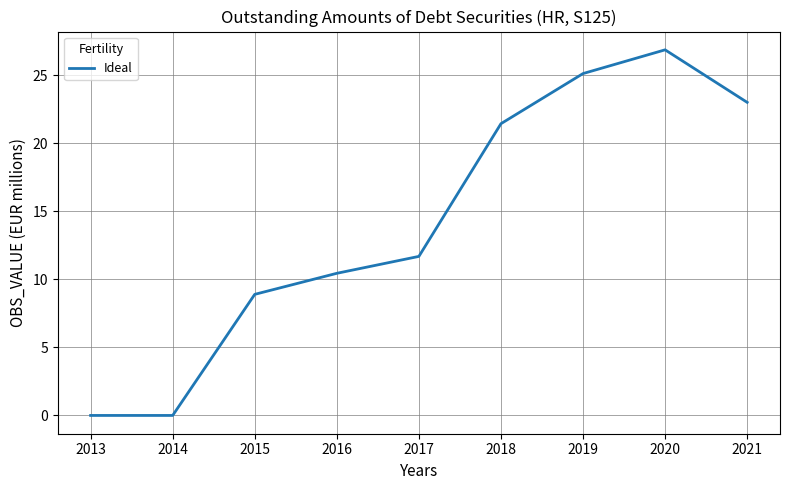

Reading right to left, list all the values displayed in this chart.

2021=23.0	2020=26.9	2019=25.1	2018=21.5	2017=11.7	2016=10.5	2015=8.9	2014=0.0	2013=0.0